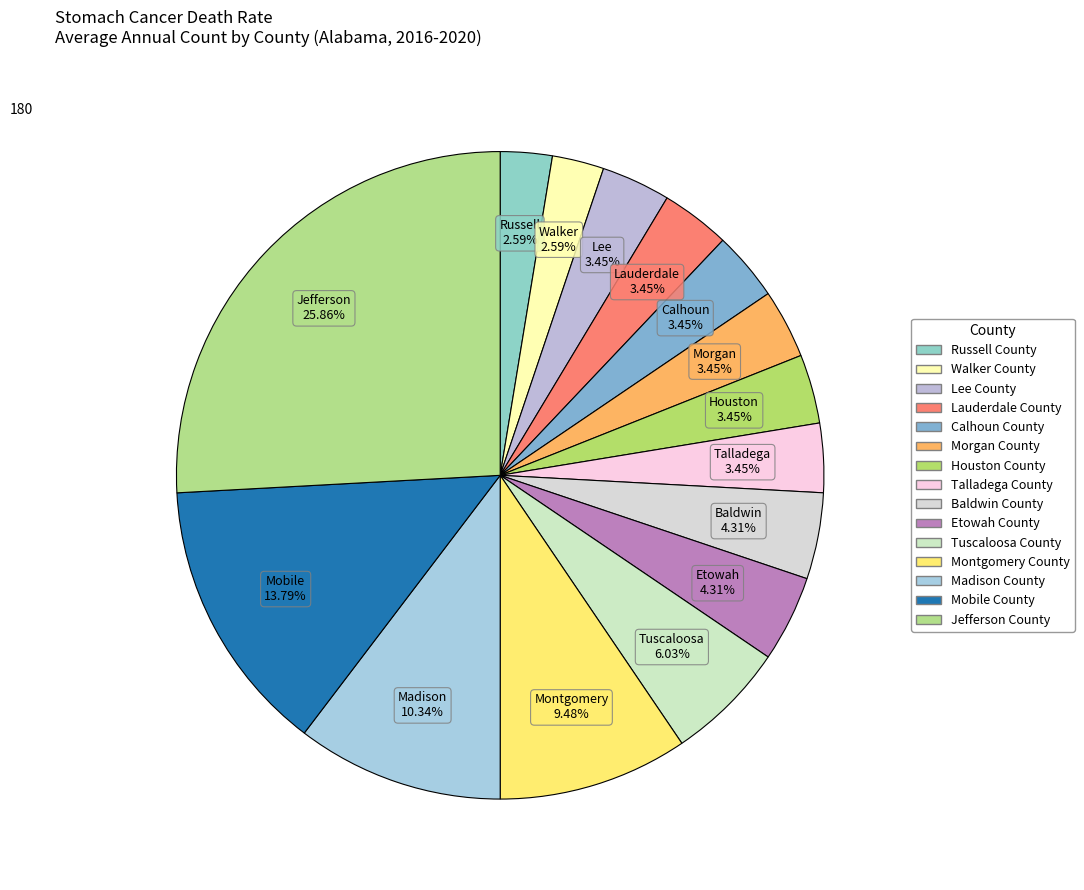

How many slices are in this pie chart?

15